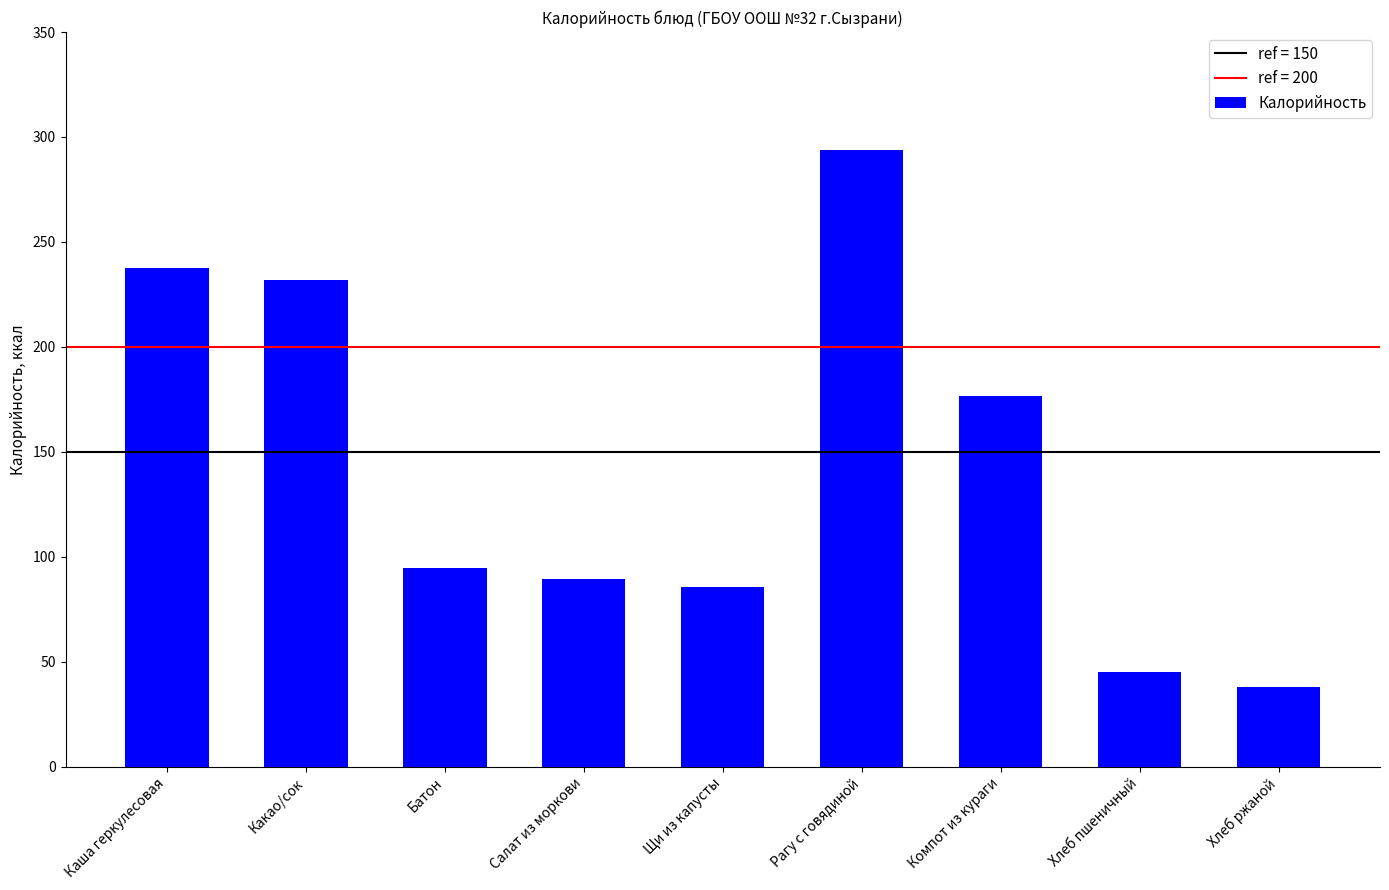

What is the ratio of the value at Салат из моркови to the value at Рагу с говядиной?

0.3